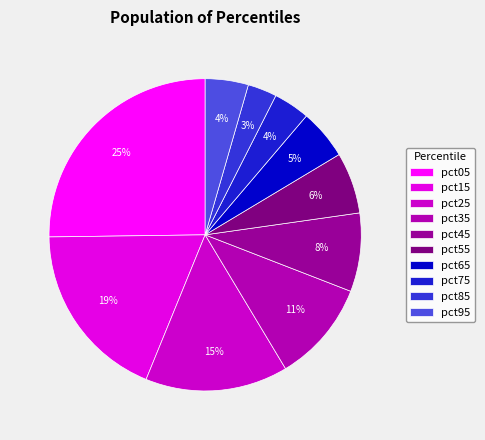

Rank the categories by value from highest to lowest.

pct05, pct15, pct25, pct35, pct45, pct55, pct65, pct95, pct75, pct85